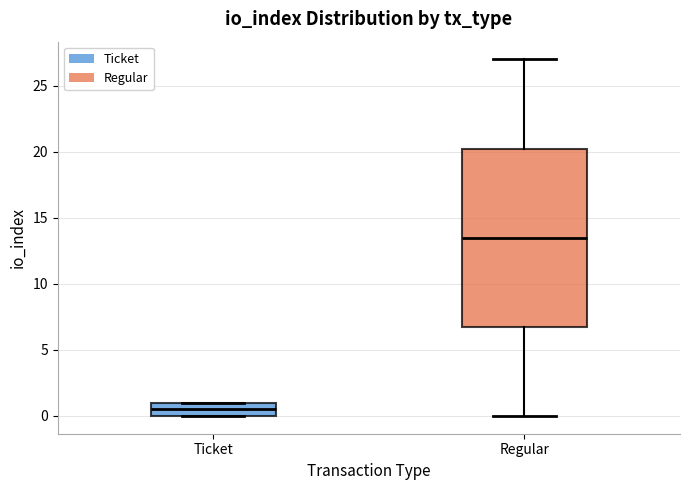

Where does the median line of the box for Regular sit on the y-axis? The values are not printed on the chart, so give them approximately, as read against the axis.

13.5